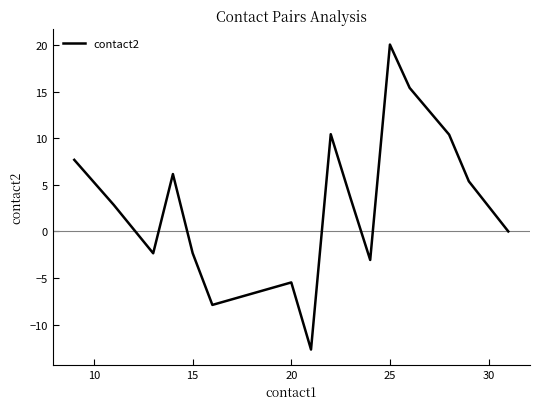

What is the difference between the maximum and minimum values?

32.7